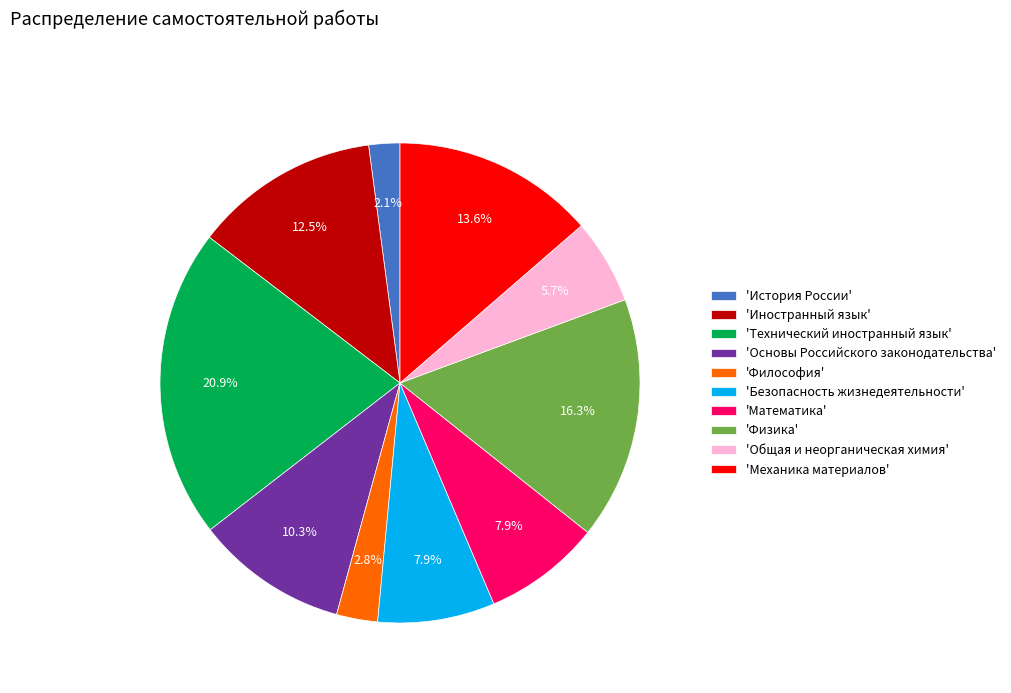

Is there any slice that represents more than half of the pie?

No